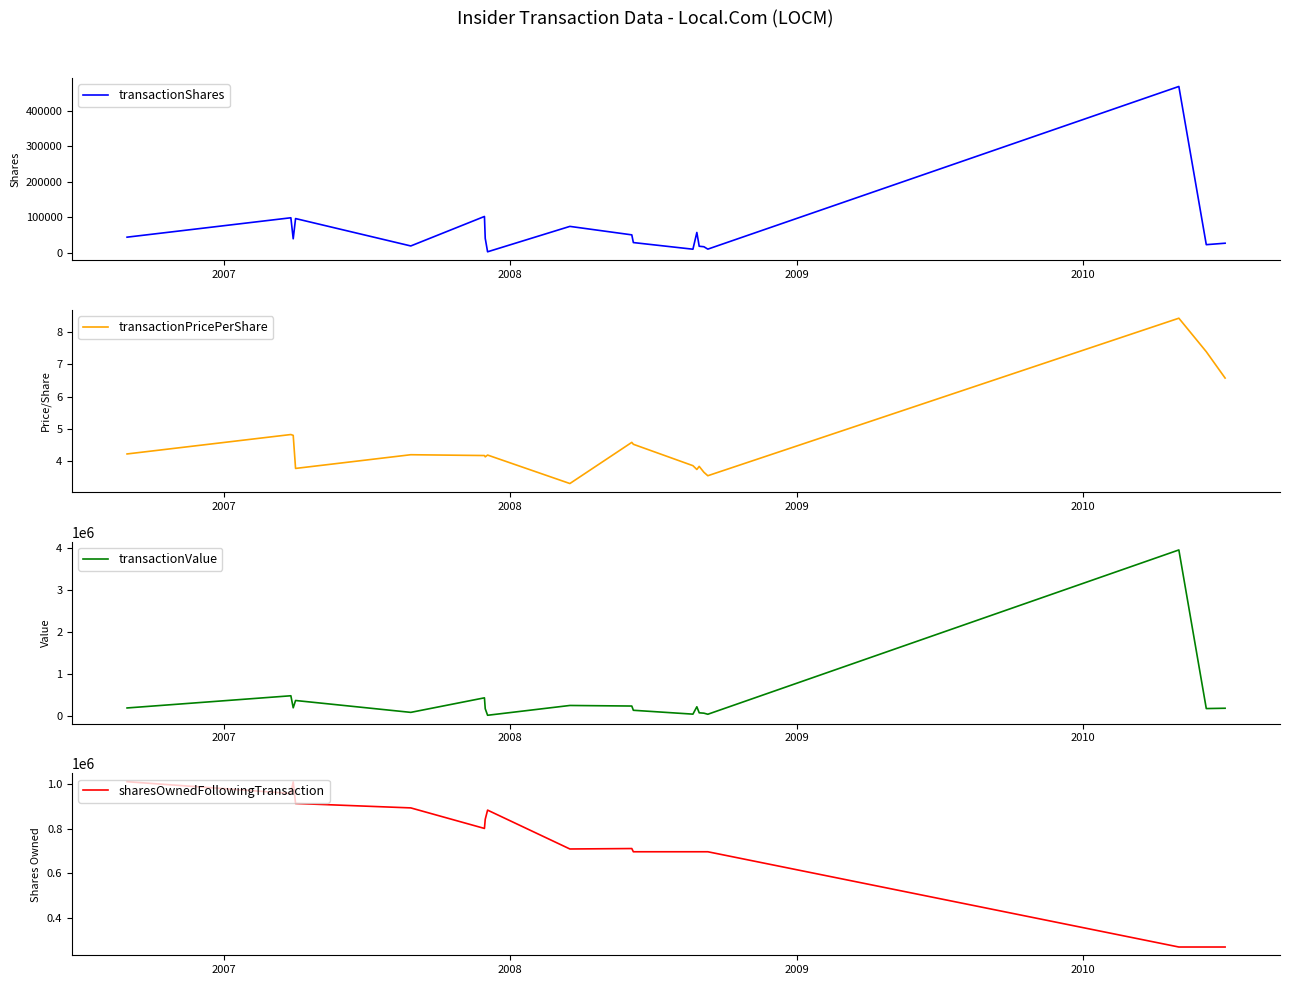

Is the value of sharesOwnedFollowingTransaction at 9 greater than the value of transactionPricePerShare at 2007?

Yes